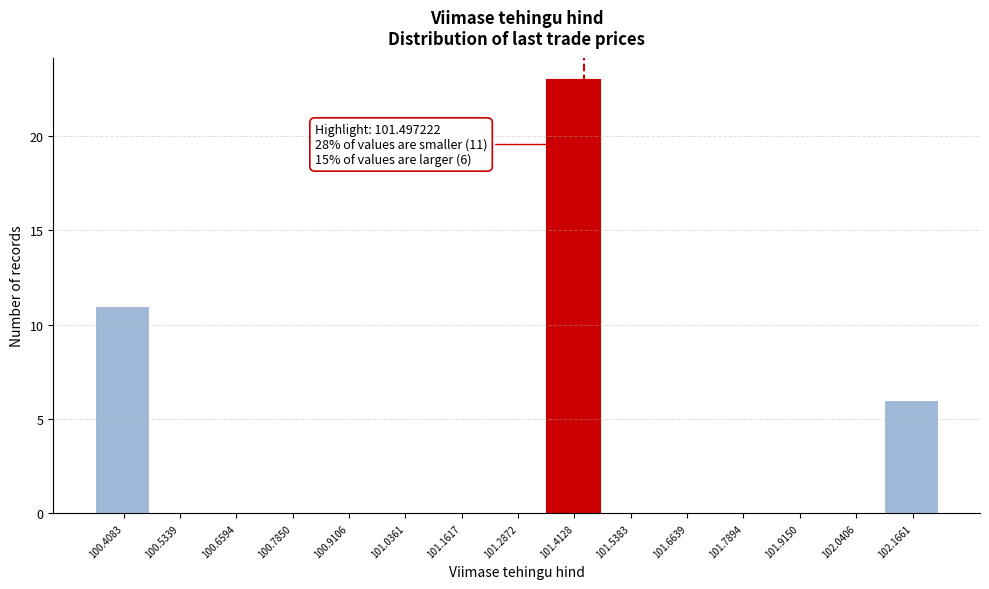

Reading left to right, what are all the values shown in this chart?

100.4083=11	100.5339=0	100.6594=0	100.7850=0	100.9106=0	101.0361=0	101.1617=0	101.2872=0	101.4128=23	101.5383=0	101.6639=0	101.7894=0	101.9150=0	102.0406=0	102.1661=6